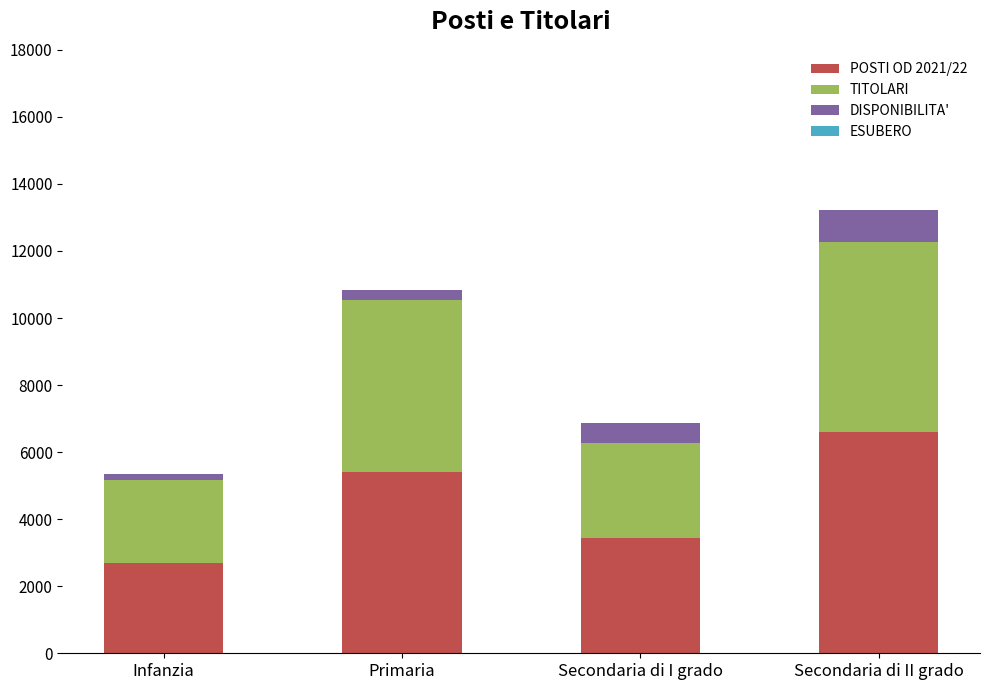

At which label does POSTI OD 2021/22 reach its peak?

Secondaria di II grado